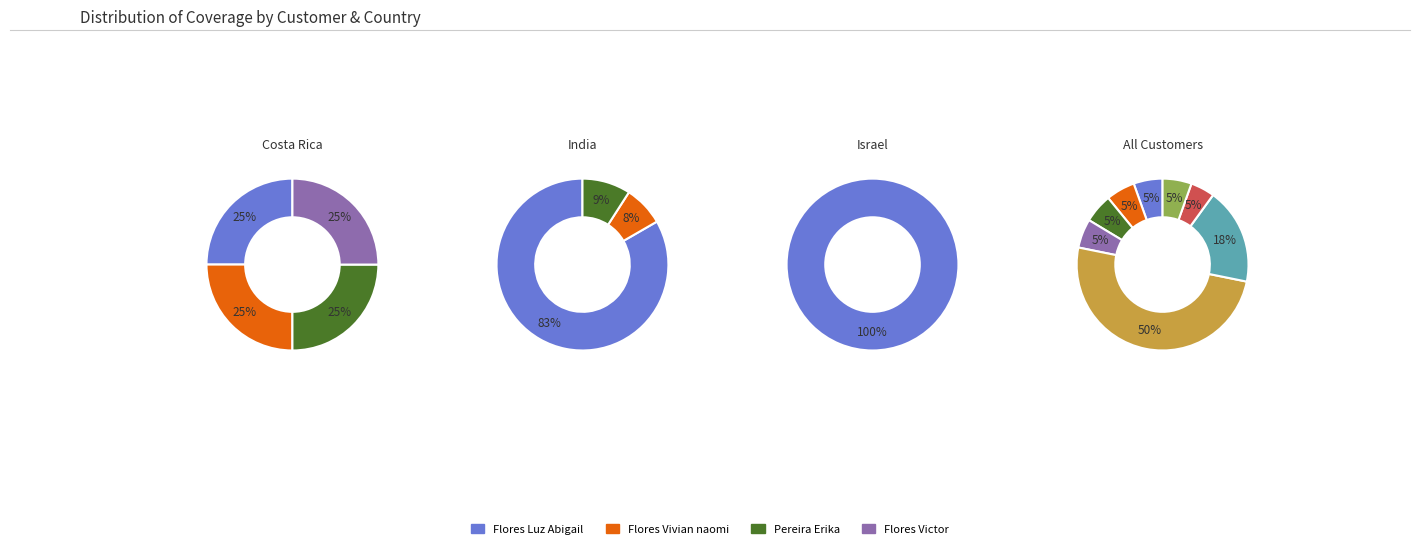

How many slices are in this pie chart?

8